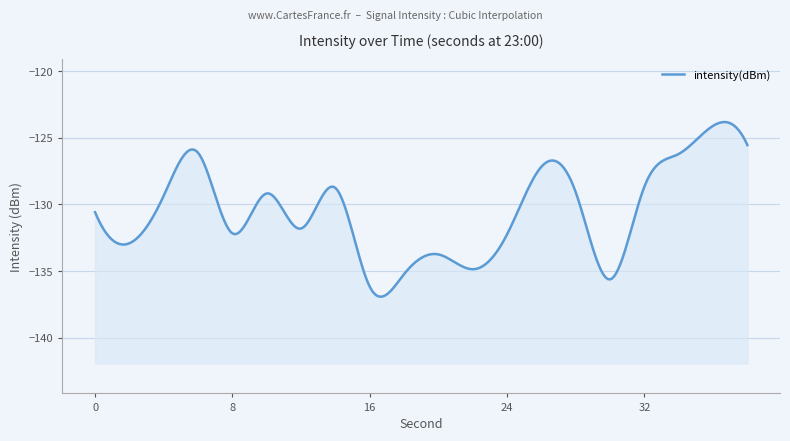

Where is the first local maximum?

6